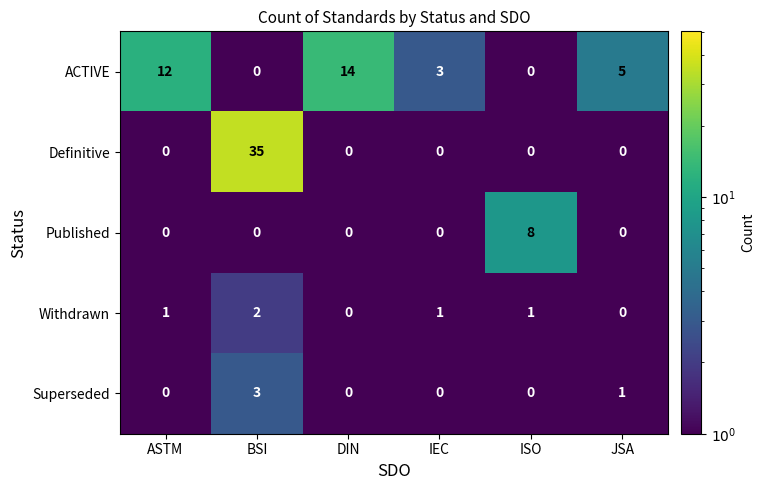

Which category has the highest value in the Superseded series?

BSI